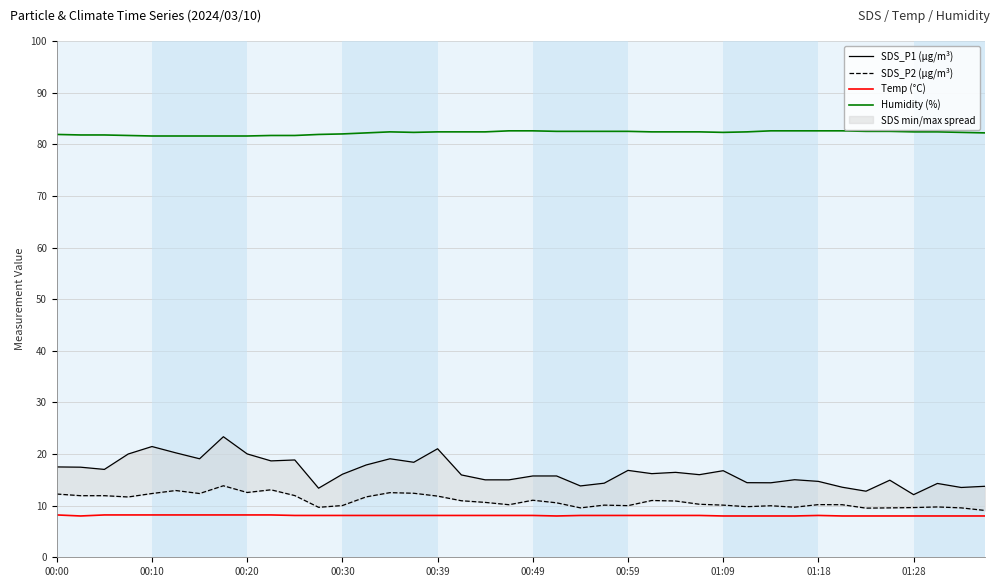

At how many categories does at least one series exceed 81?

40